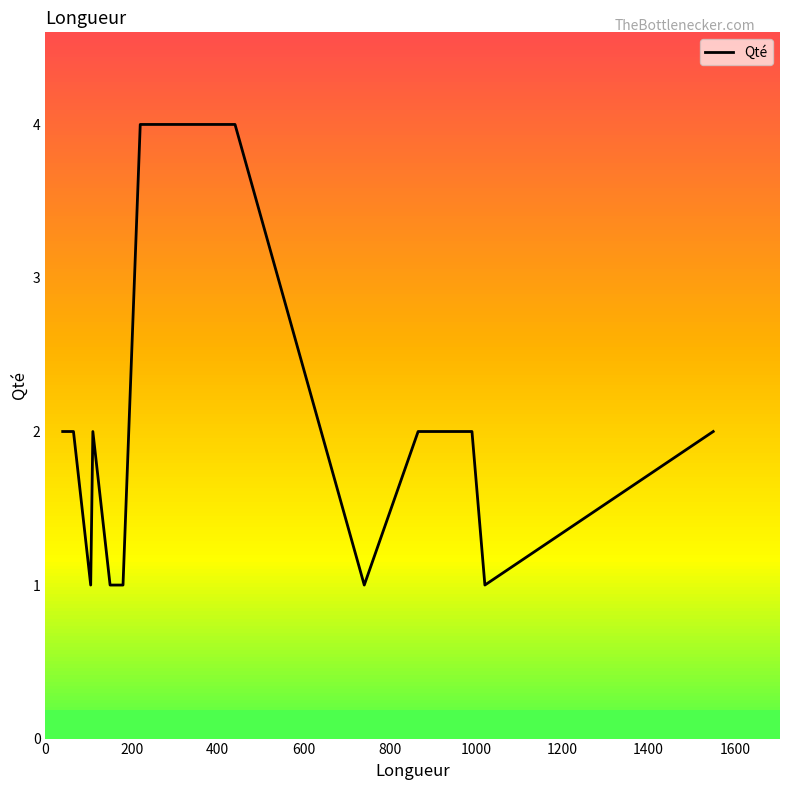

What is the approximate value at 800?

1